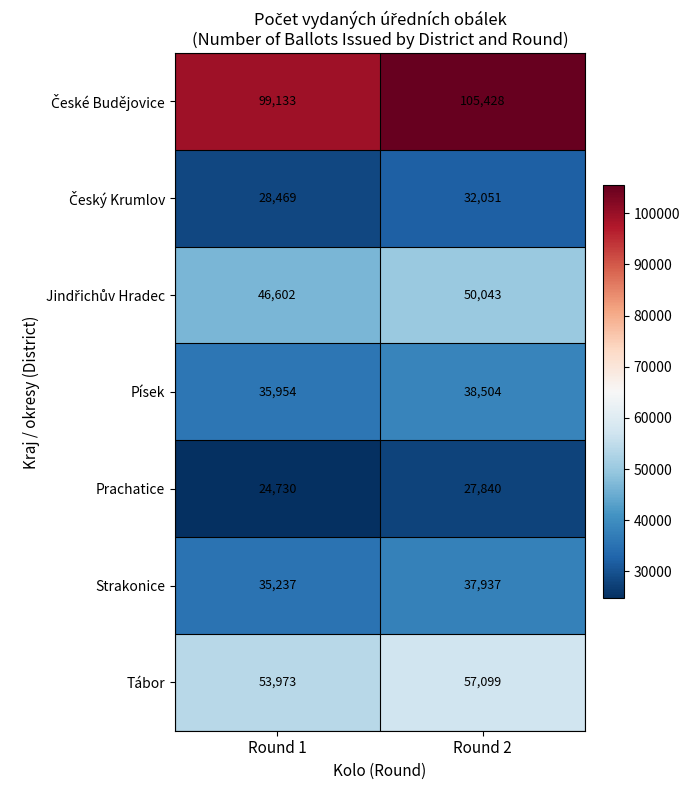

How many distinct data groups are displayed?

7